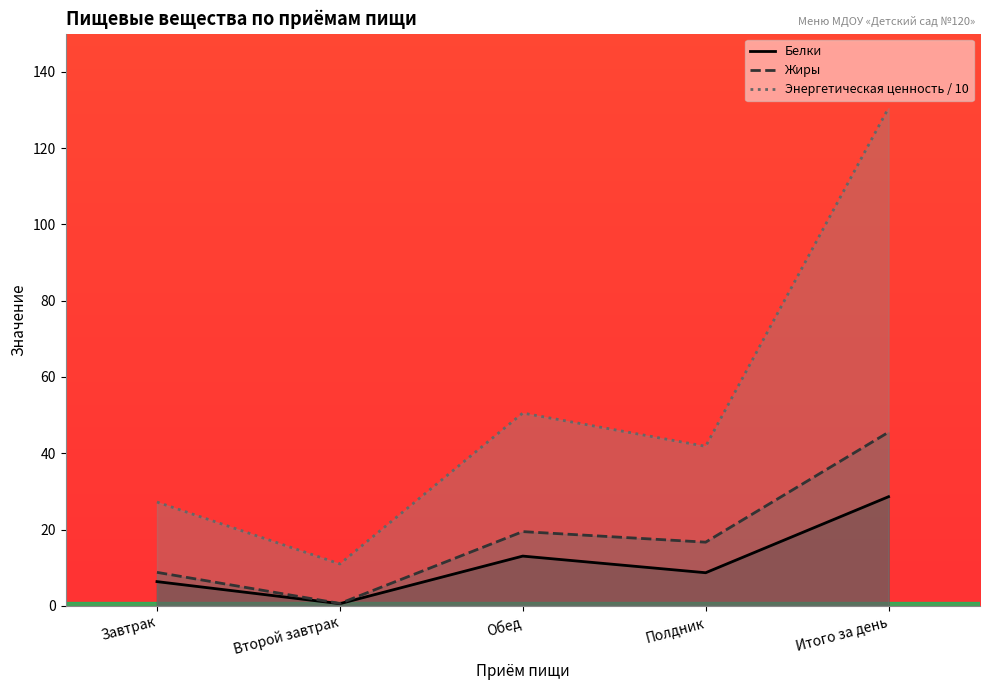

Reading left to right, what are all the values shown in this chart?

Белки: Завтрак=6.3	Второй завтрак=0.6	Обед=13.0	Полдник=8.7	Итого за день=28.6
Жиры: Завтрак=8.8	Второй завтрак=0.6	Обед=19.4	Полдник=16.7	Итого за день=45.5
Энергетическая ценность / 10: Завтрак=27.2	Второй завтрак=11.0	Обед=50.5	Полдник=41.8	Итого за день=130.5